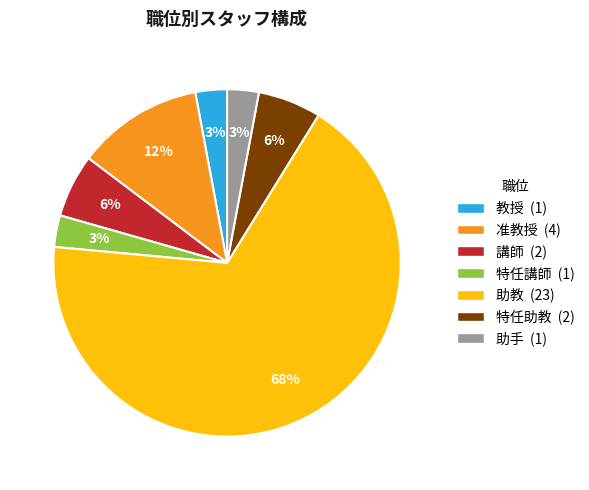

To the nearest percent, what is the combined percentage of 特任助教 (2) and 准教授 (4)?

18%